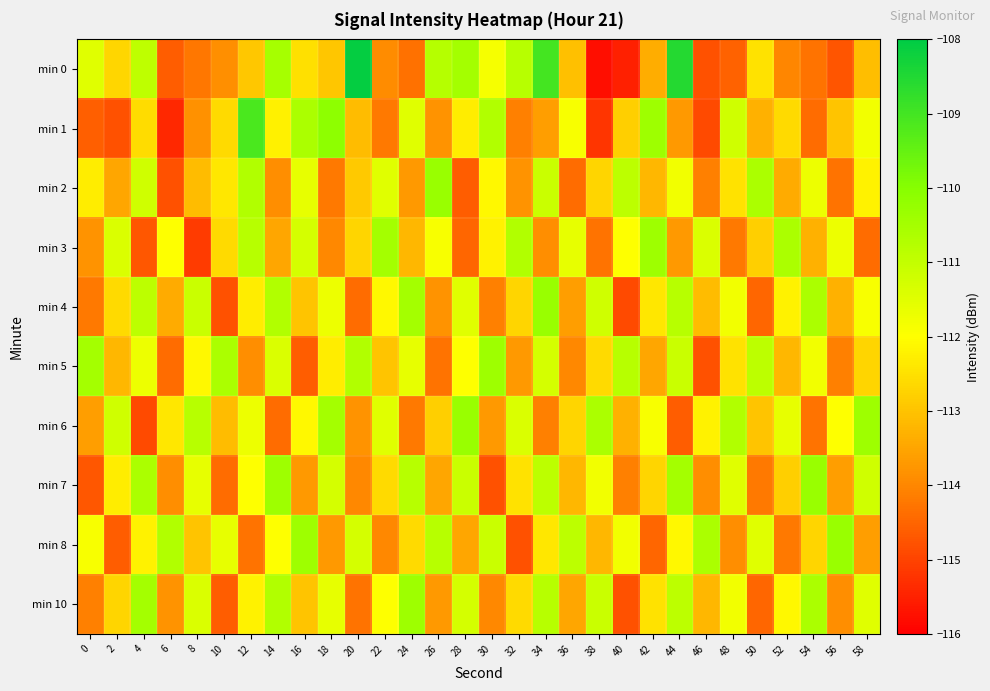

List the series in order of their peak value, lowest first.

min 3, min 5, min 10, min 2, min 4, min 6, min 7, min 8, min 1, min 0